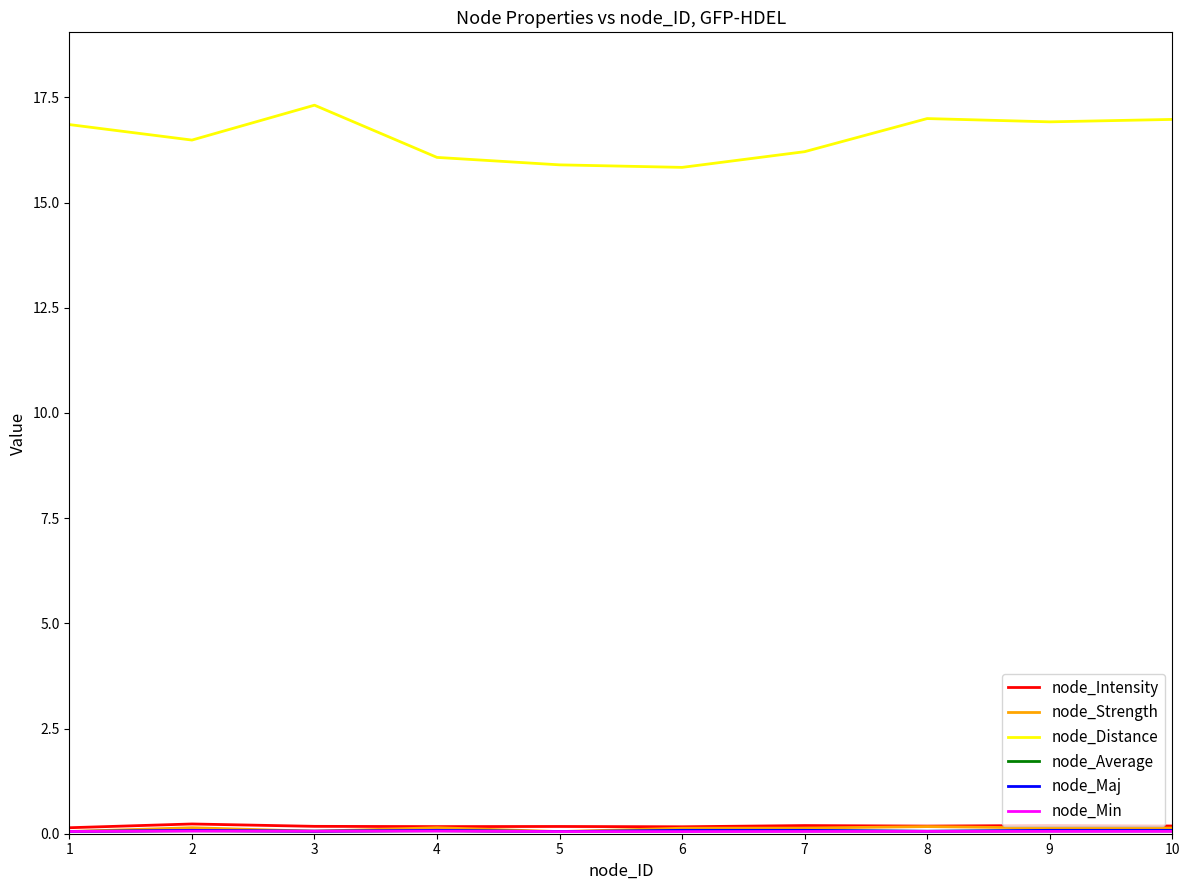

Which series changed the most between 2 and 10?

node_Distance